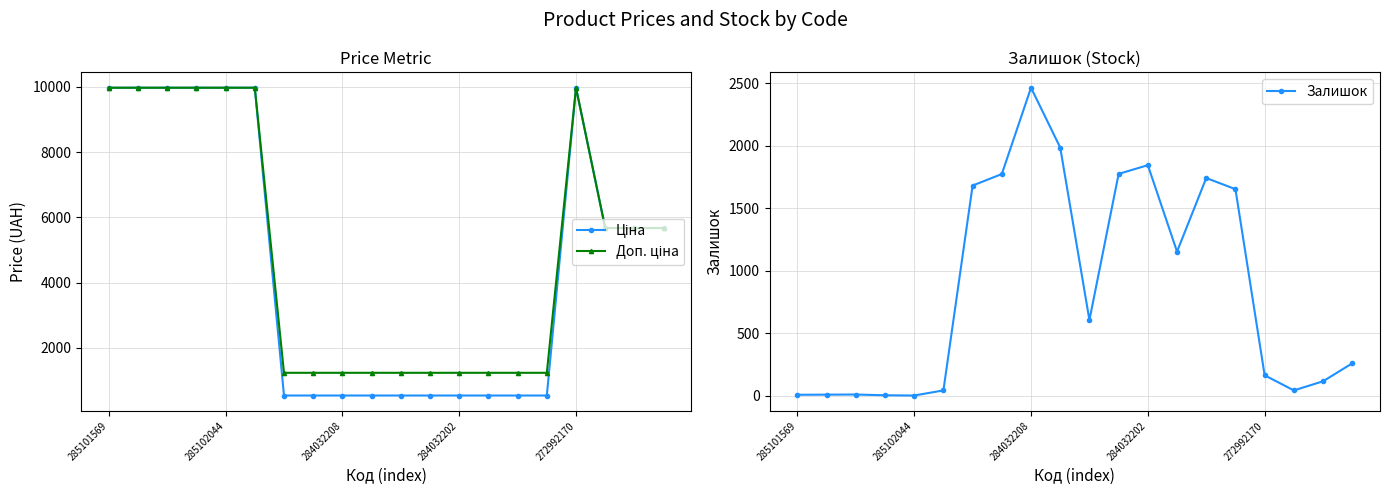

The Залишок series shows 2465 at 284032208. True or false?

True